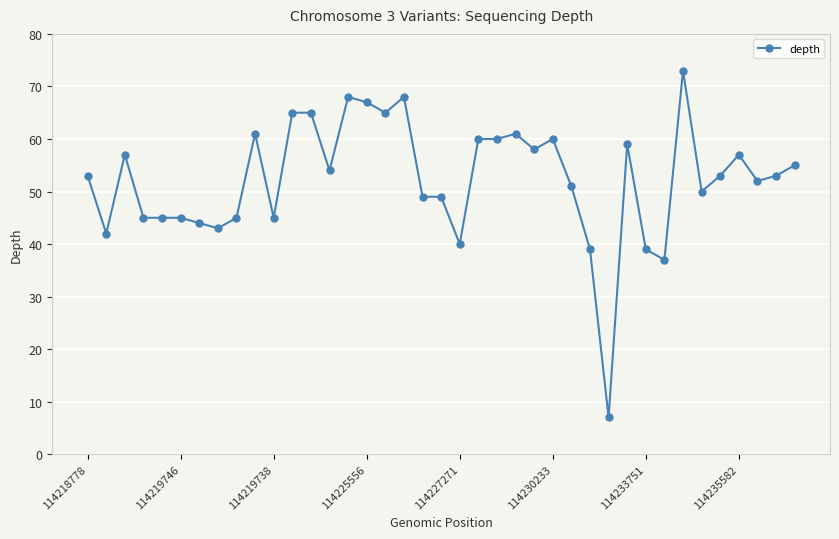

What is the difference between the second highest and second lowest values?

31